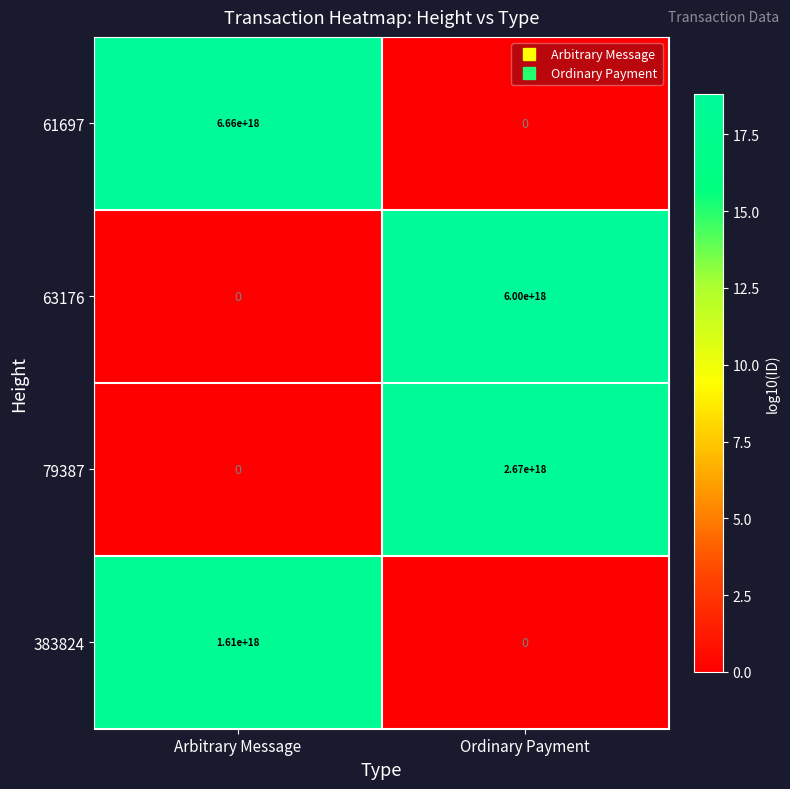

The 61697 series shows -4333830335659262464 at Ordinary Payment. True or false?

False